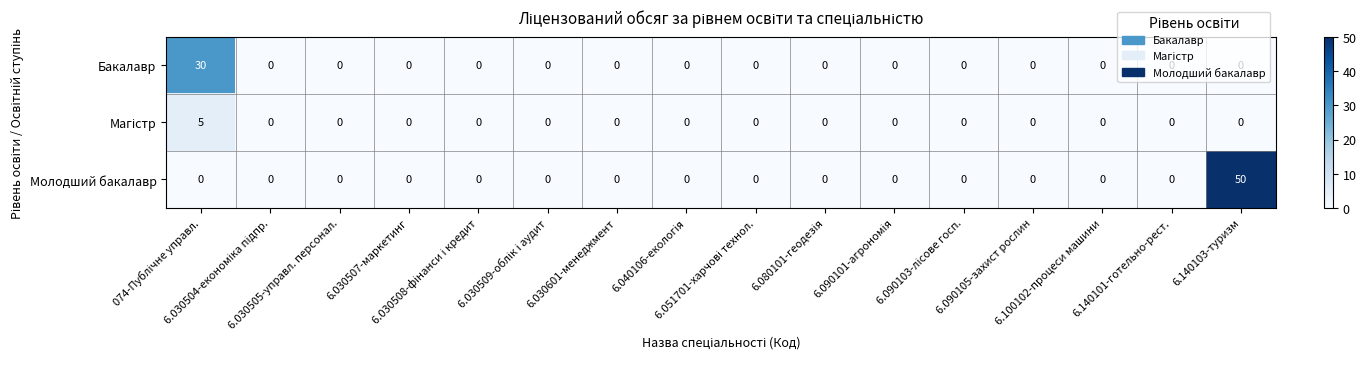

At which category is the sum across all series the highest?

6.140103-туризм